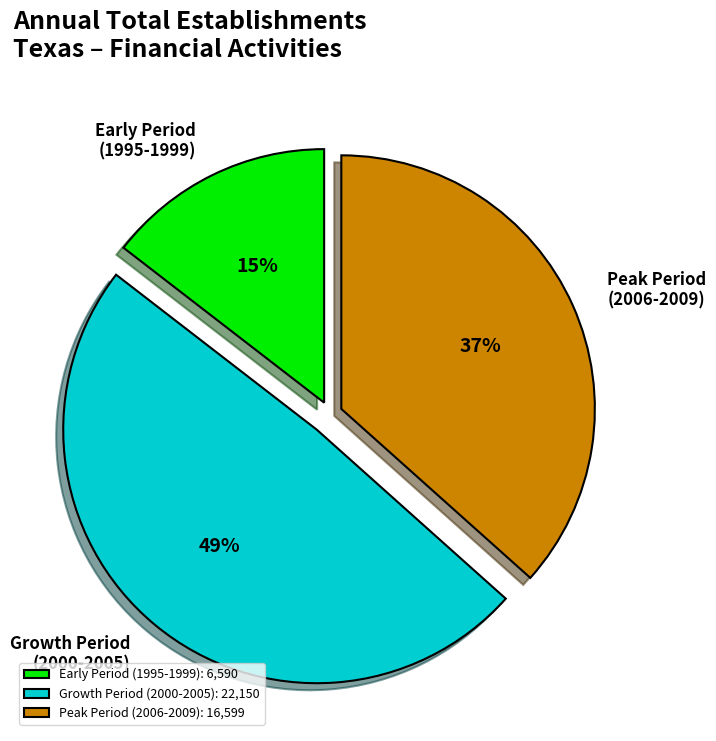

To the nearest percent, what is the average slice percentage?

33%